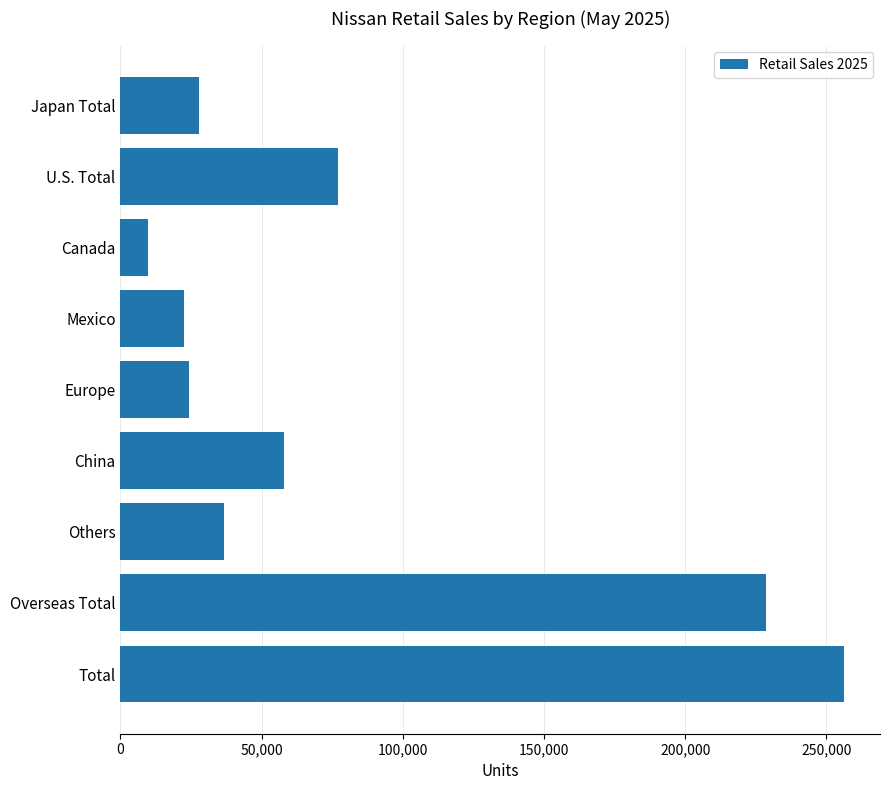

Count the number of categories in the chart.

9